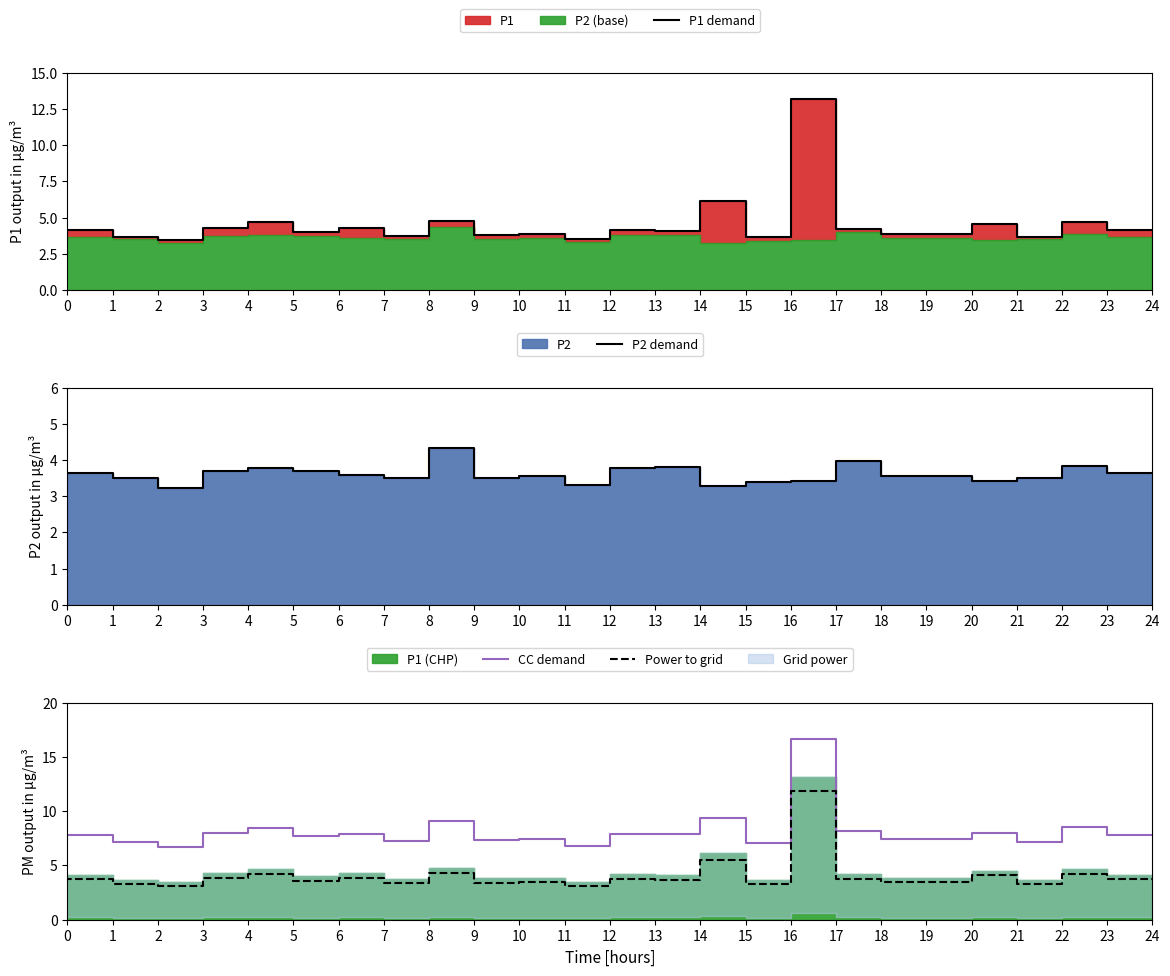

Is it true that CC demand equals 3.6 at 20?

False